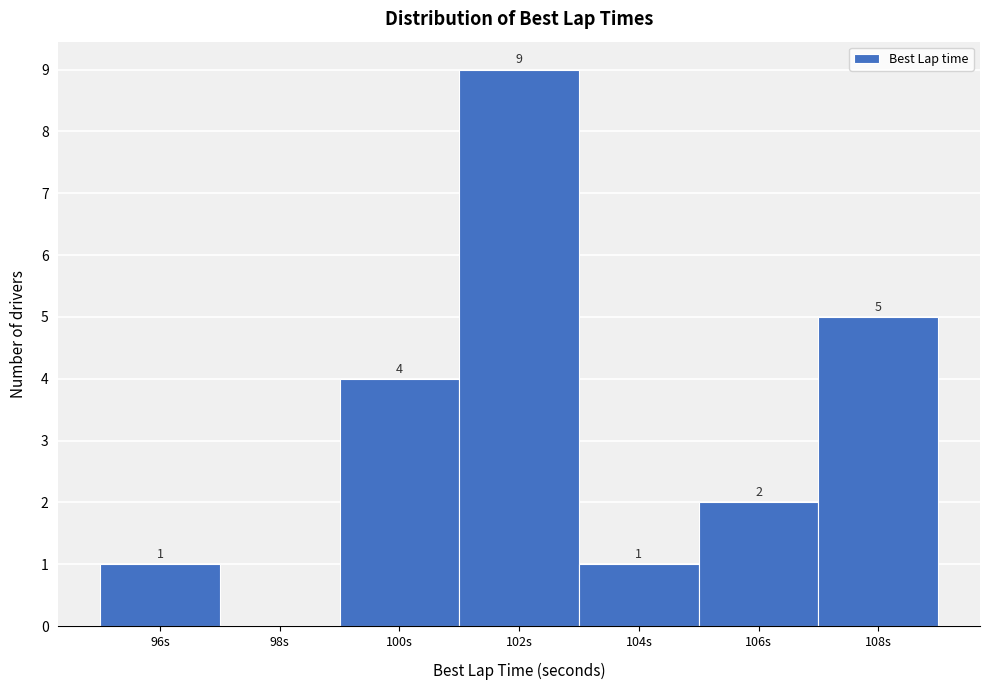

Reading left to right, extract all data points from this chart.

96s=1	98s=0	100s=4	102s=9	104s=1	106s=2	108s=5